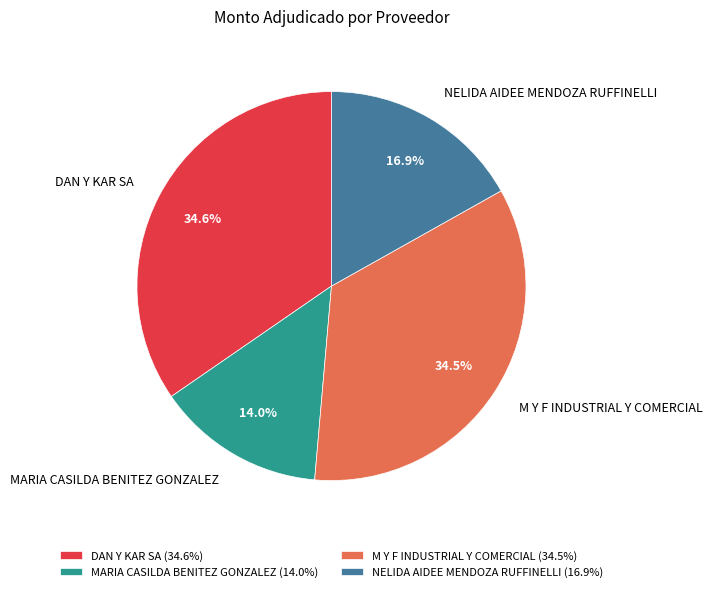

To the nearest percent, what portion does MARIA CASILDA BENITEZ GONZALEZ represent?

14%